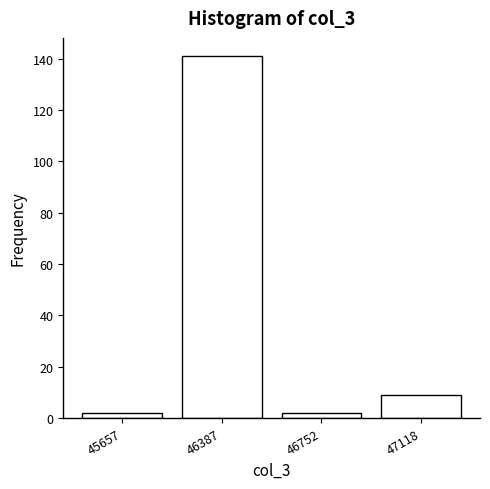

Reading left to right, extract all data points from this chart.

45657=2	46387=141	46752=2	47118=9